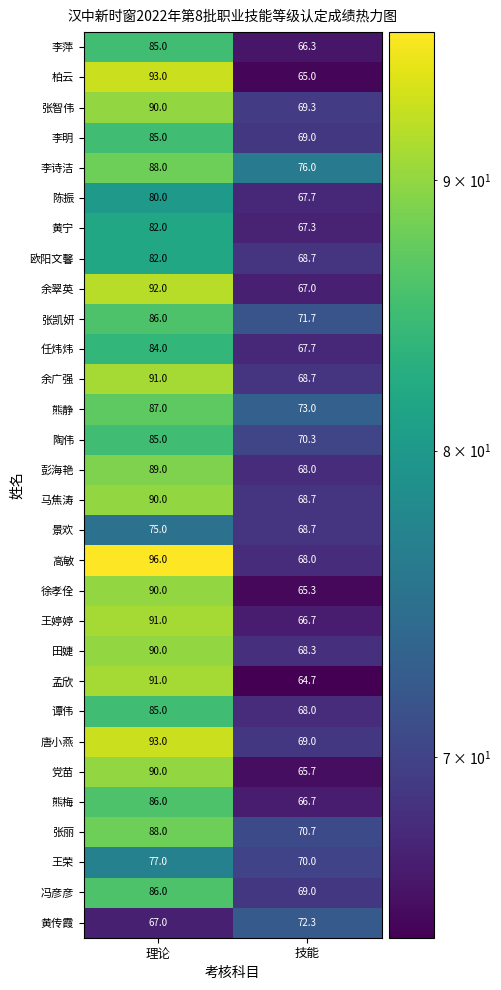

Which category has the highest value across all series?

理论